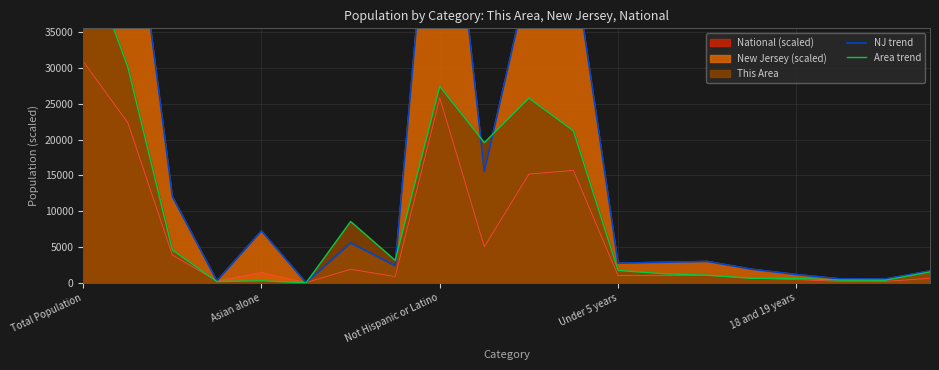

At which category is the sum across all series the highest?

Total Population